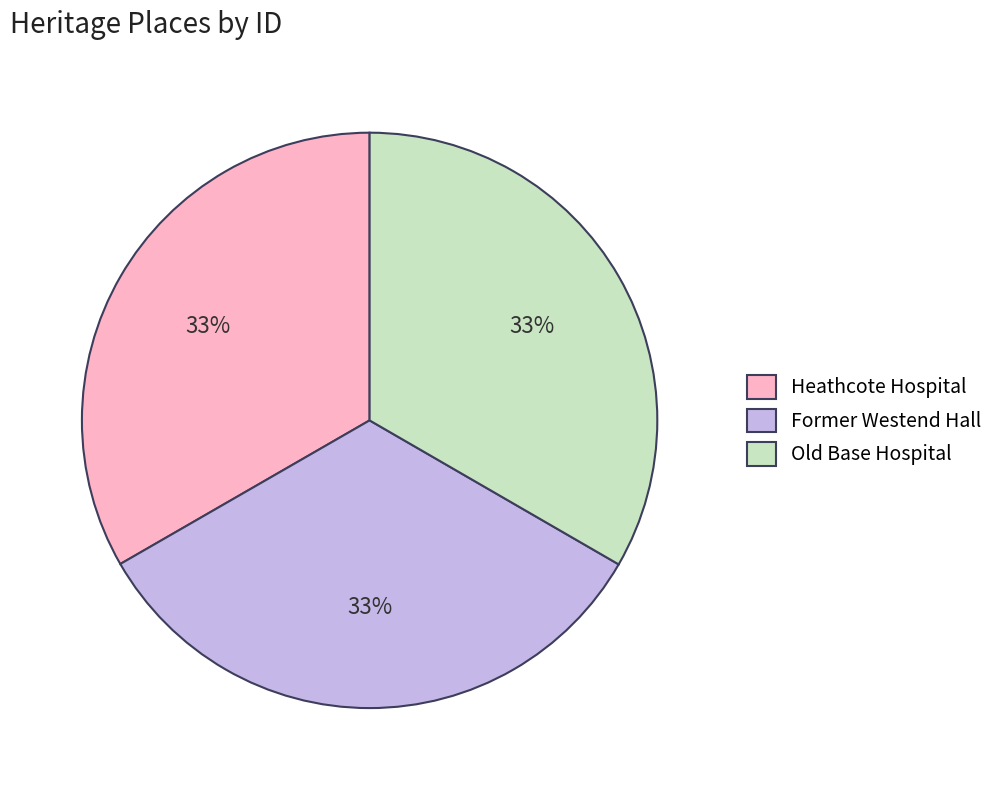

Is Heathcote Hospital the majority of the pie?

No